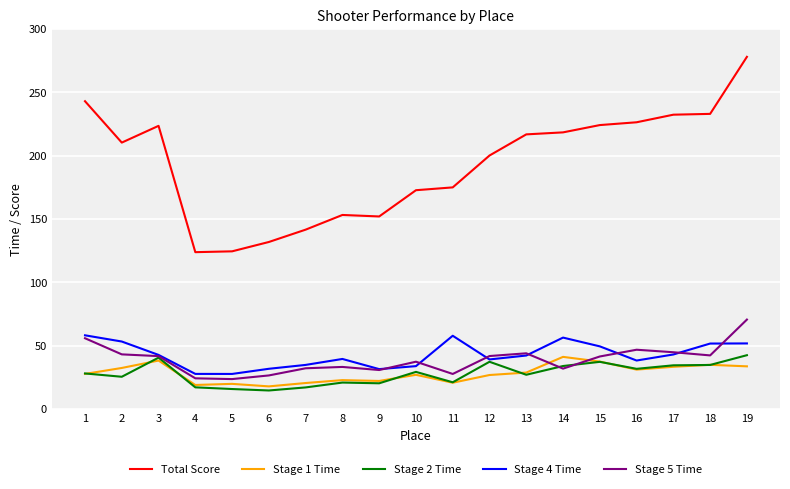

What is the total value across all series at 1?

412.6